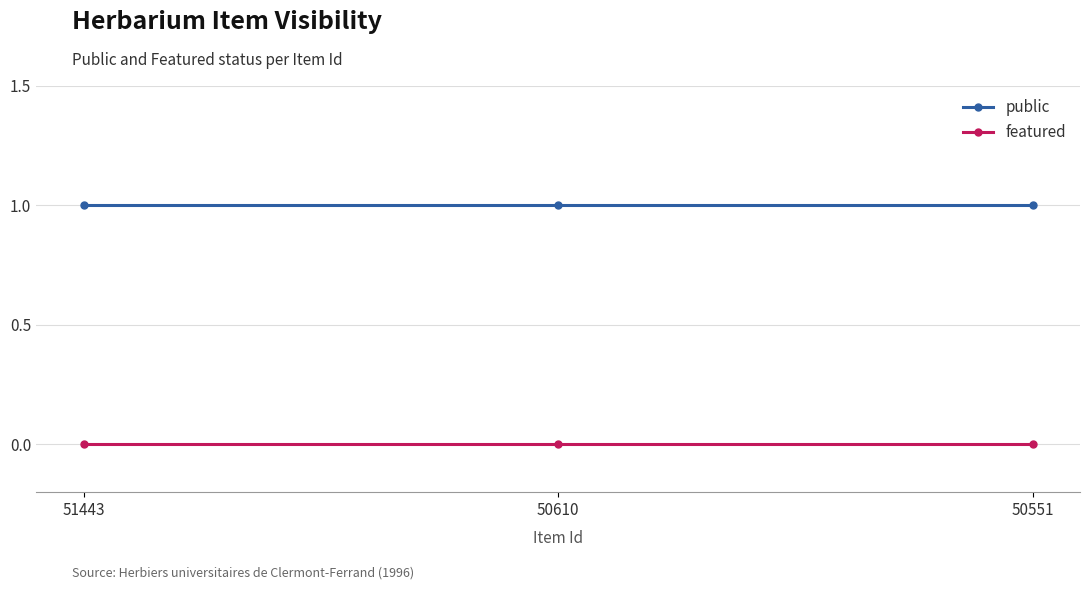

What is the difference between the highest and lowest values at 50610?

1